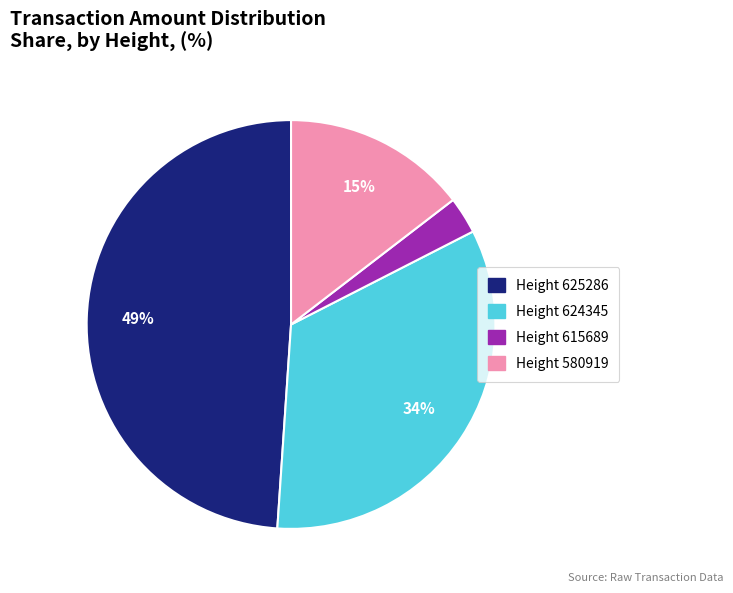

How many segments does this pie chart have?

4